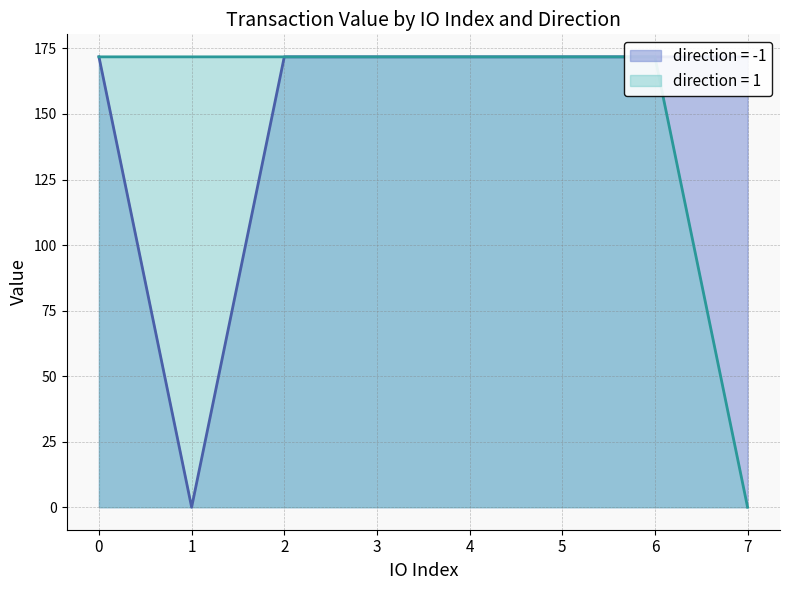

Is it true that io_index equals 0.0 at 1?

True